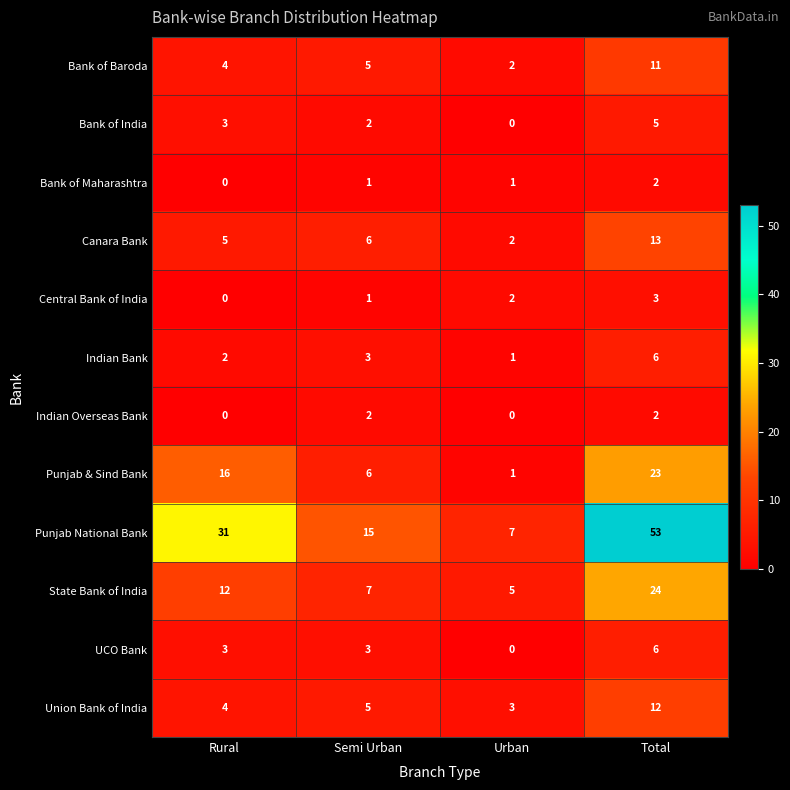

Is it true that Punjab National Bank equals 15 at Semi Urban?

True